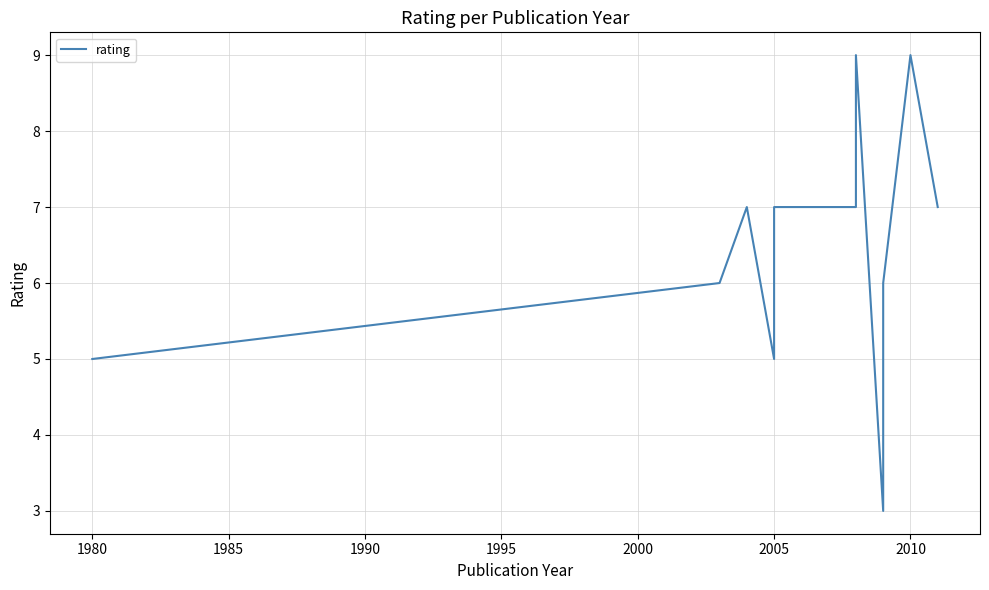

How many lines are shown in the chart?

1